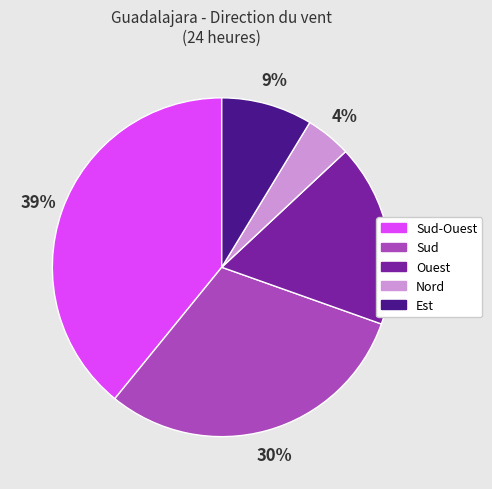

To the nearest percent, what is the average slice percentage?

20%